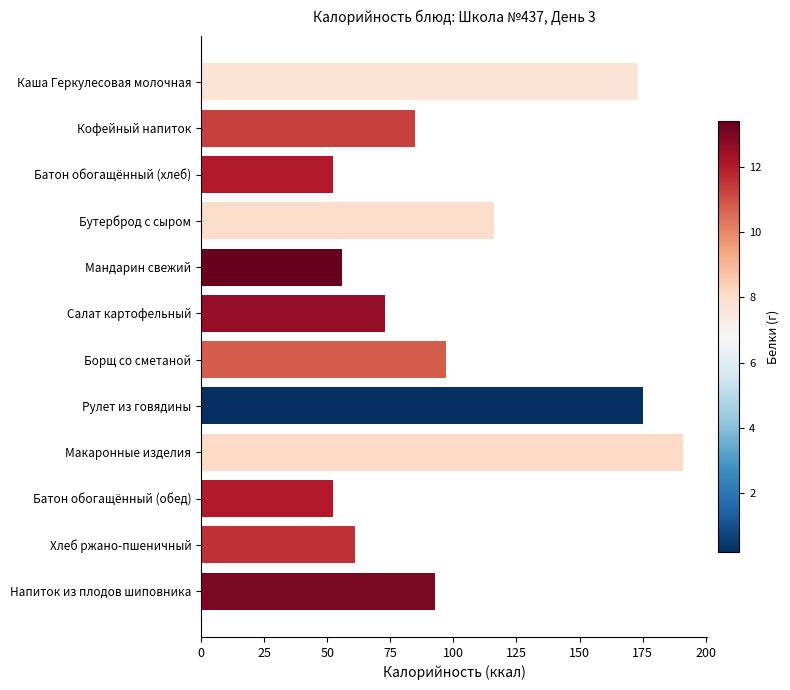

What is the value of the 1st bar from the top?

173.0